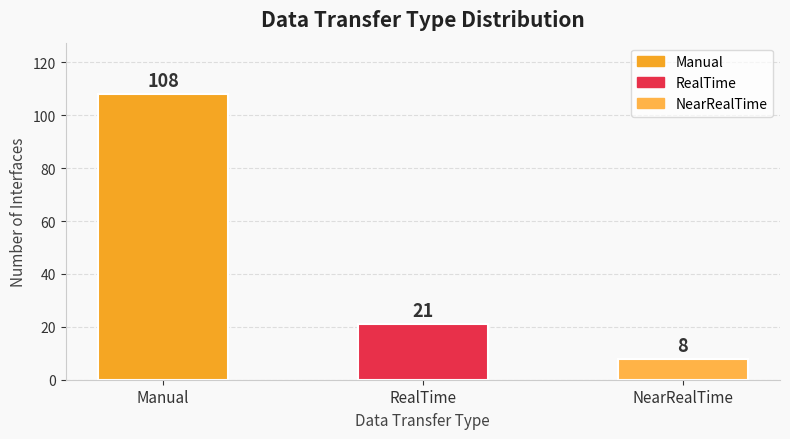

Which has a higher value, NearRealTime or RealTime?

RealTime